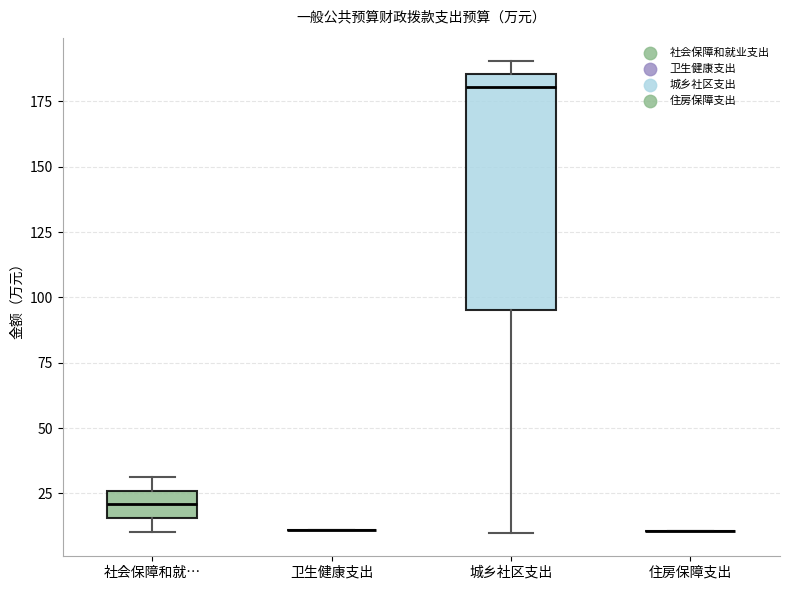

Reading left to right, transcribe this box plot: for each box, give where its median line is, the range the box spans, and where its two whiskers end, as read against the y-axis. The values are not printed on the chart, so give them approximately, as read against the axis.

社会保障和就…: median 20, box 15 to 25, whiskers 10 to 30
卫生健康支出: box collapsed to a line at 10, whiskers 10 to 10
城乡社区支出: median 180, box 95 to 185, whiskers 10 to 190
住房保障支出: box collapsed to a line at 10, whiskers 10 to 10